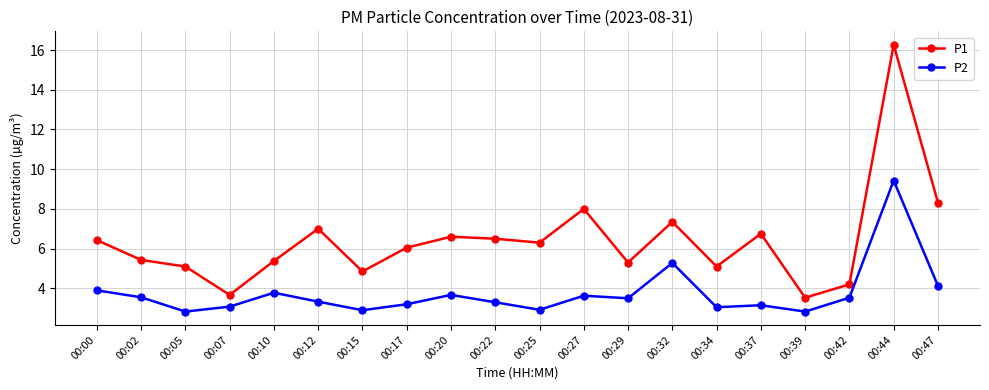

List the series in order of their overall mean, lowest first.

P2, P1